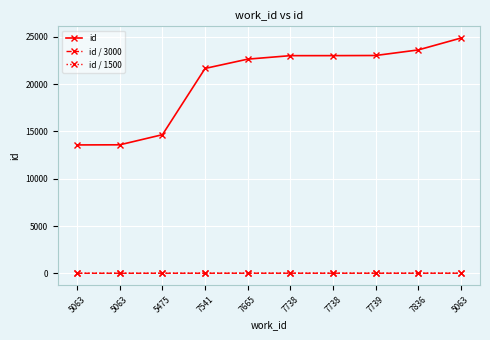

What is the difference between the id values at 7541 and 7738?

1354.0